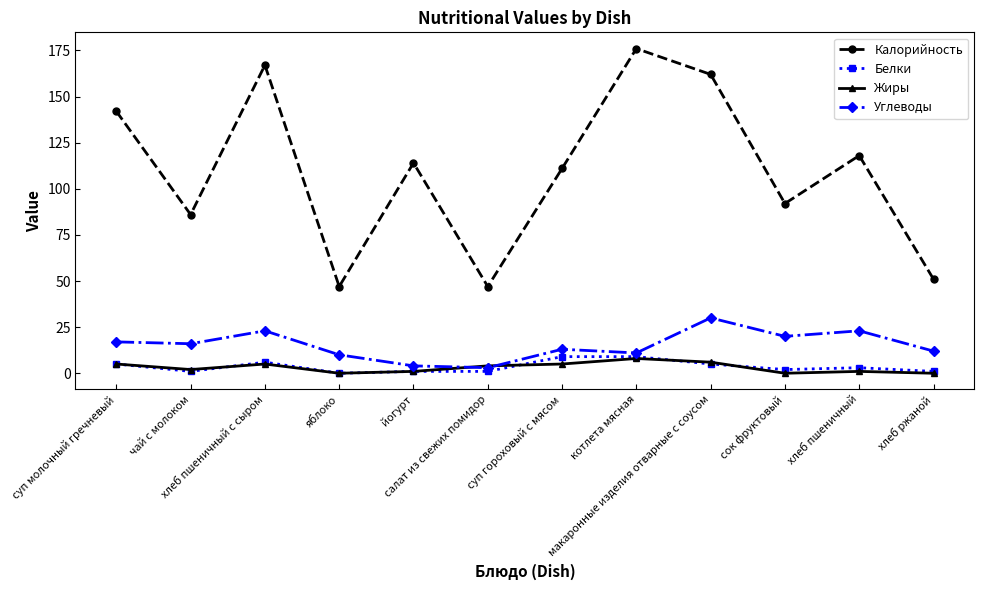

Reading right to left, what are all the values shown in this chart?

Калорийность: 51	118	92	162	176	111	47	114	47	167	86	142
Белки: 1	3	2	5	9	9	1	1	0	6	1	5
Жиры: 0	1	0	6	8	5	4	1	0	5	2	5
Углеводы: 12	23	20	30	11	13	3	4	10	23	16	17